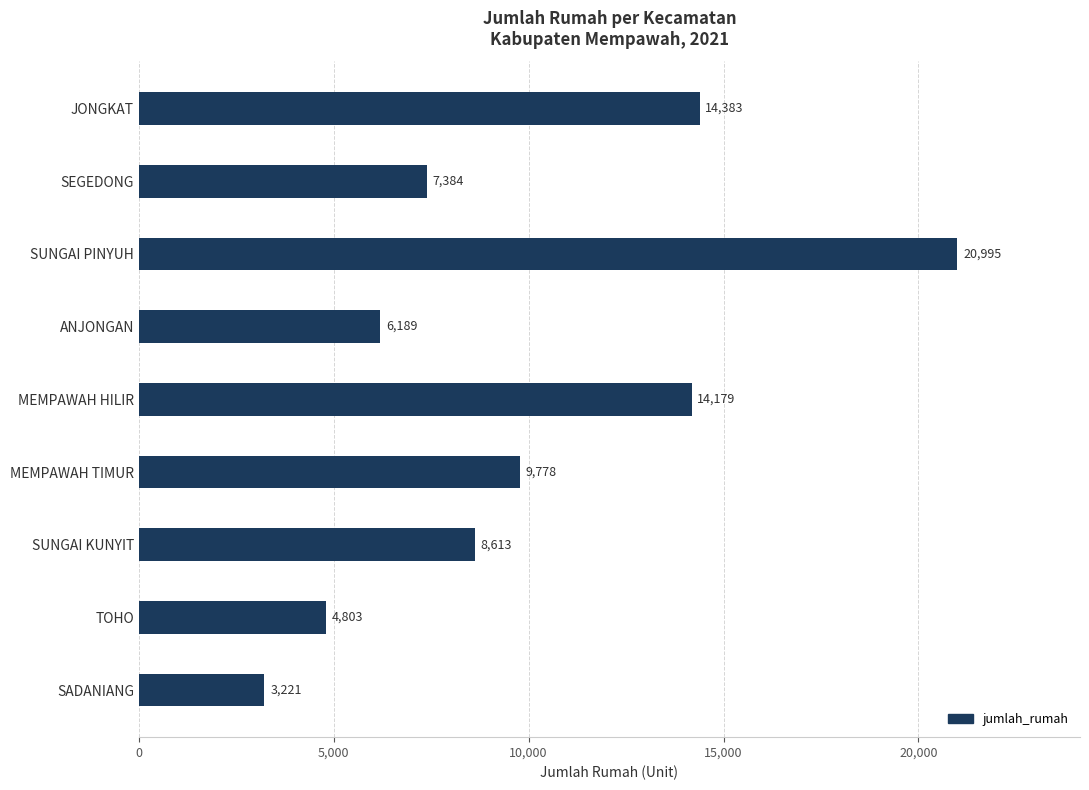

Does the chart contain any negative values?

No